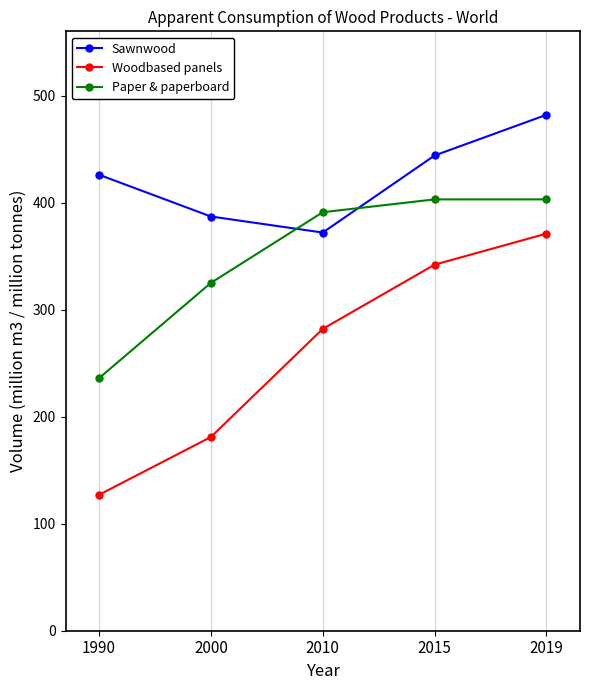

The value of Woodbased panels at 2010 is 282. True or false?

True